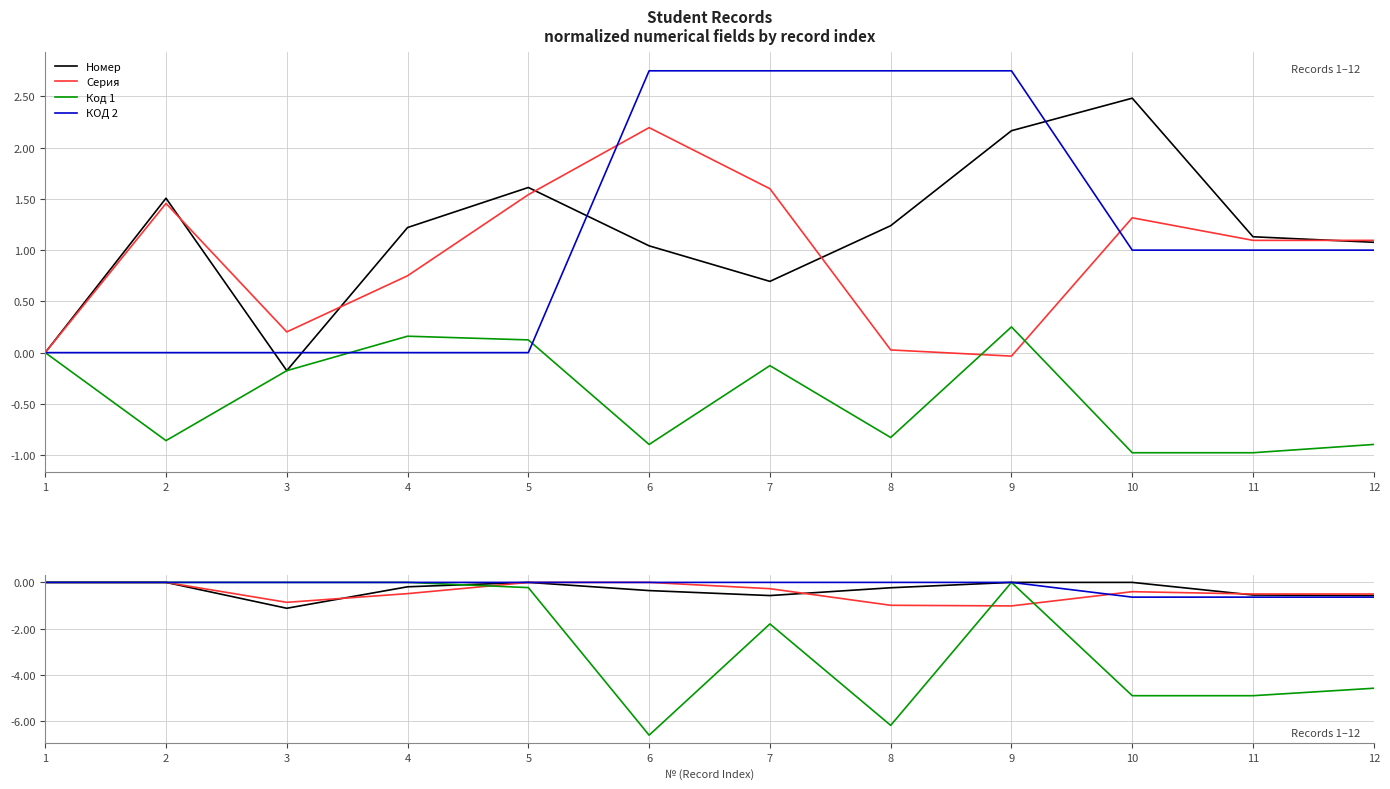

Rank the series at 6 from lowest to highest value.

Код 1, Номер, Серия, КОД 2